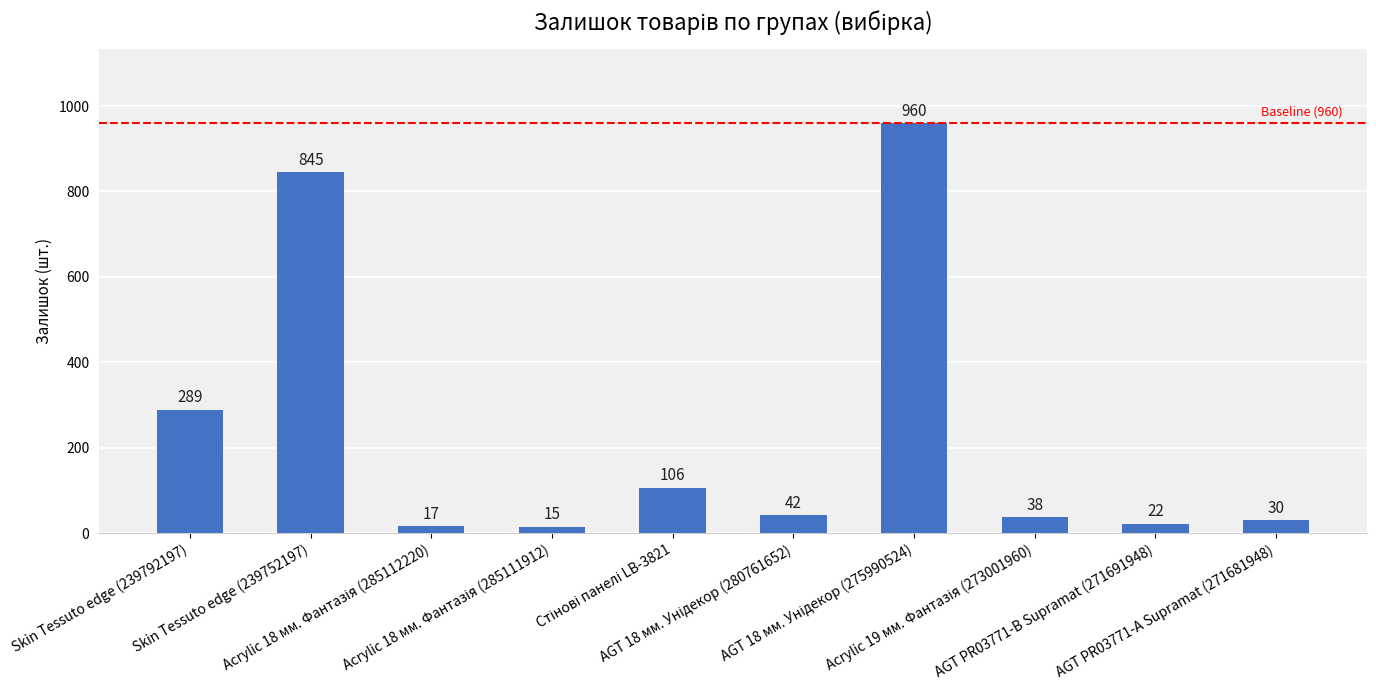

What is the value of the 6th bar from the left?

42